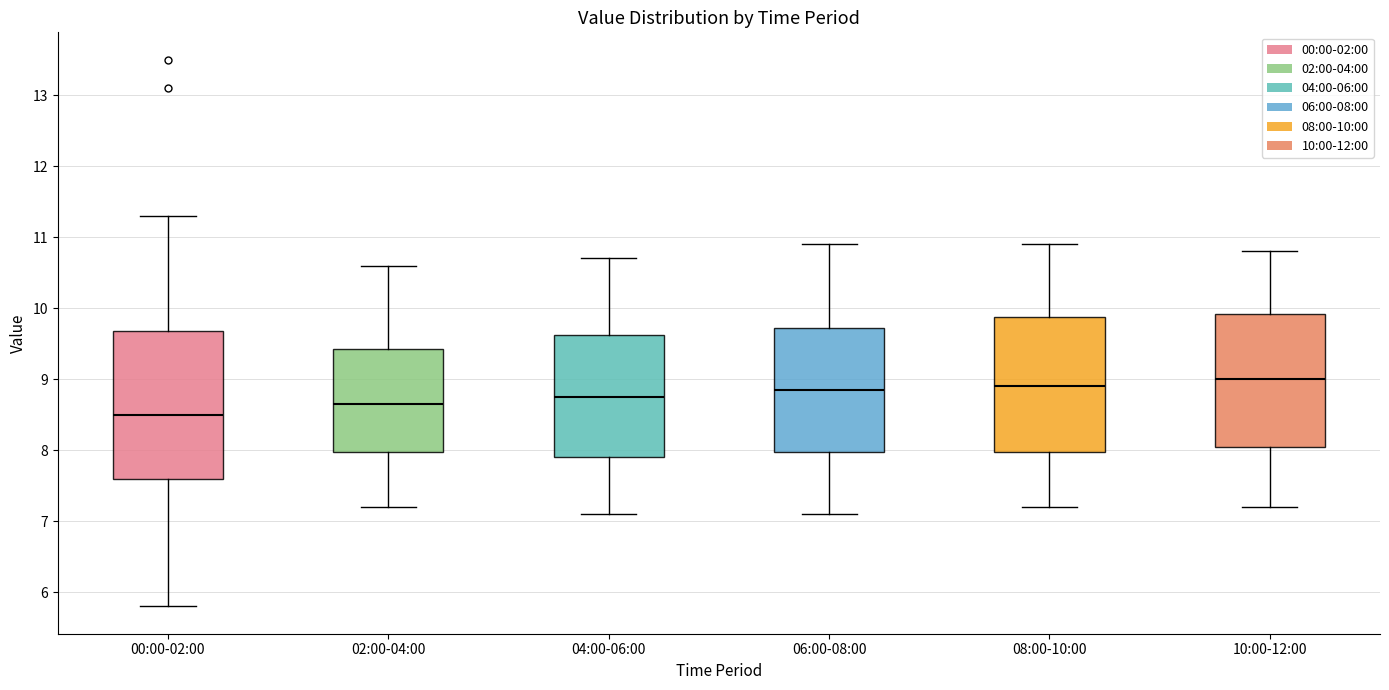

Reading left to right, transcribe this box plot: for each box, give where its median line is, the range the box spans, and where its two whiskers end, as read against the y-axis. The values are not printed on the chart, so give them approximately, as read against the axis.

00:00-02:00: median 8.5, box 7.6 to 9.7, whiskers 5.8 to 11.3
02:00-04:00: median 8.7, box 8.0 to 9.4, whiskers 7.2 to 10.6
04:00-06:00: median 8.8, box 7.9 to 9.6, whiskers 7.1 to 10.7
06:00-08:00: median 8.9, box 8.0 to 9.7, whiskers 7.1 to 10.9
08:00-10:00: median 8.9, box 8.0 to 9.9, whiskers 7.2 to 10.9
10:00-12:00: median 9.0, box 8.1 to 9.9, whiskers 7.2 to 10.8